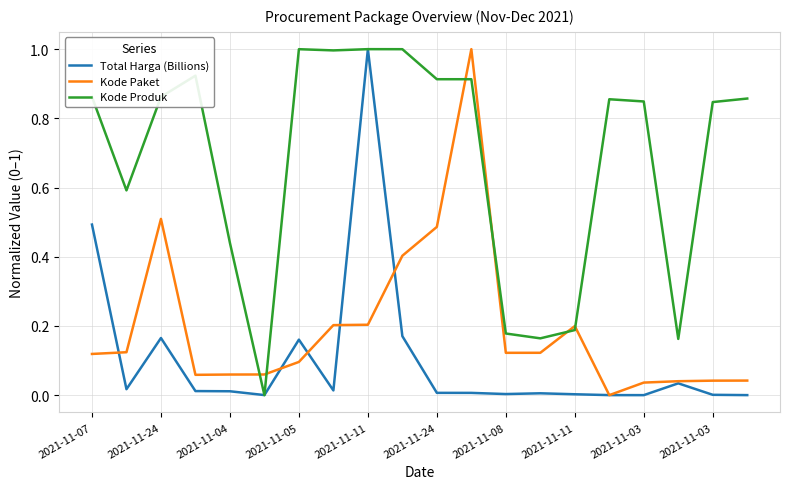

Which series has the largest total across all categories?

Kode Produk